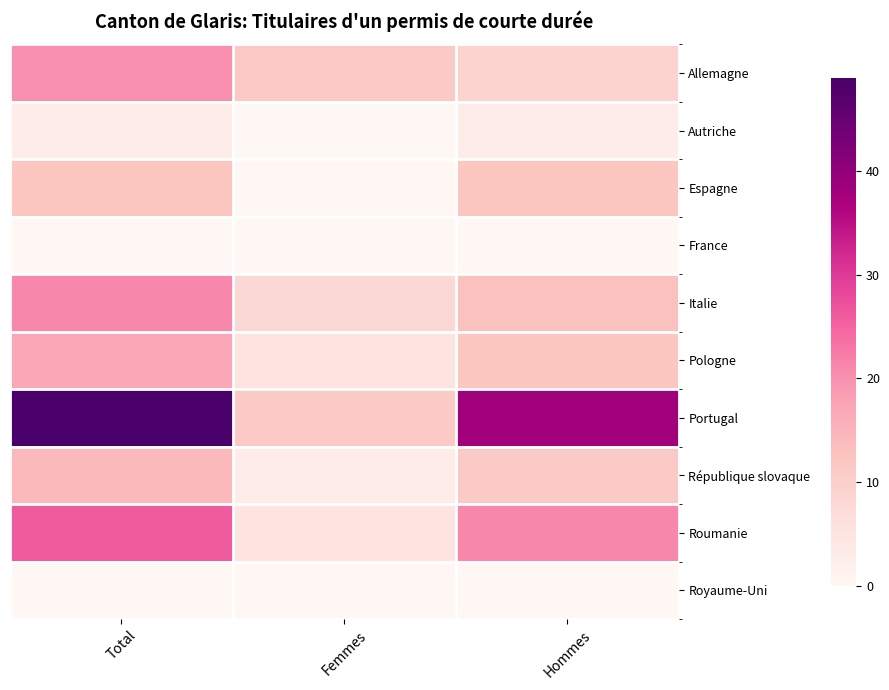

Reading right to left, transcribe all the data shown in this chart.

Allemagne: Hommes=9	Femmes=11	Total=20
Autriche: Hommes=3	Femmes=0	Total=3
Espagne: Hommes=12	Femmes=0	Total=12
France: Hommes=0	Femmes=0	Total=0
Italie: Hommes=13	Femmes=8	Total=21
Pologne: Hommes=12	Femmes=5	Total=17
Portugal: Hommes=38	Femmes=11	Total=49
République slovaque: Hommes=11	Femmes=3	Total=14
Roumanie: Hommes=21	Femmes=5	Total=26
Royaume-Uni: Hommes=0	Femmes=0	Total=0